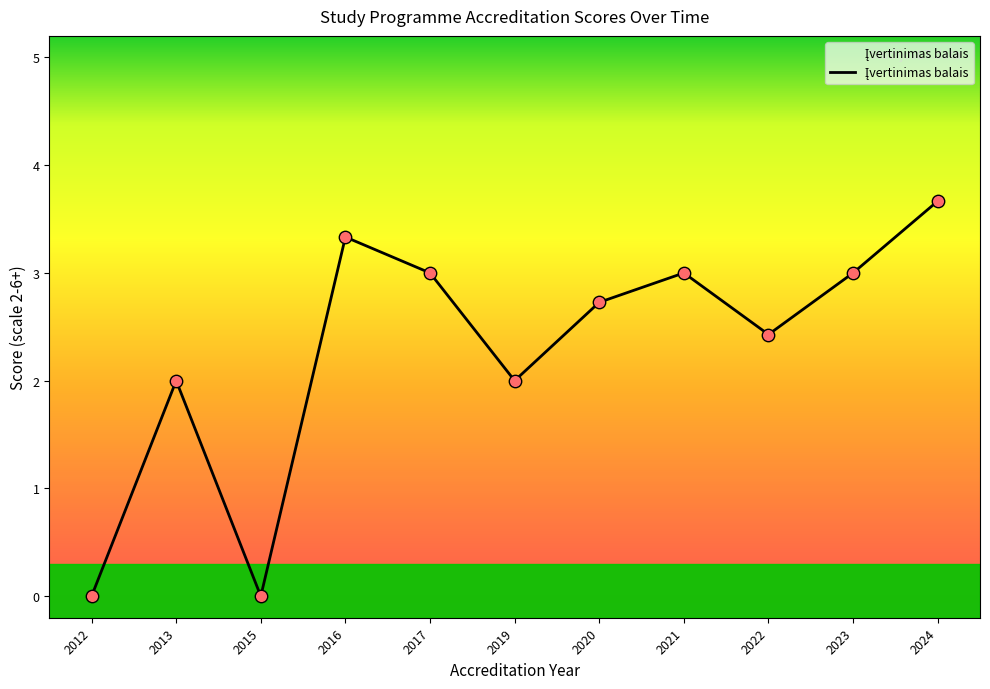

Which has a higher value, 2024 or 2020?

2024